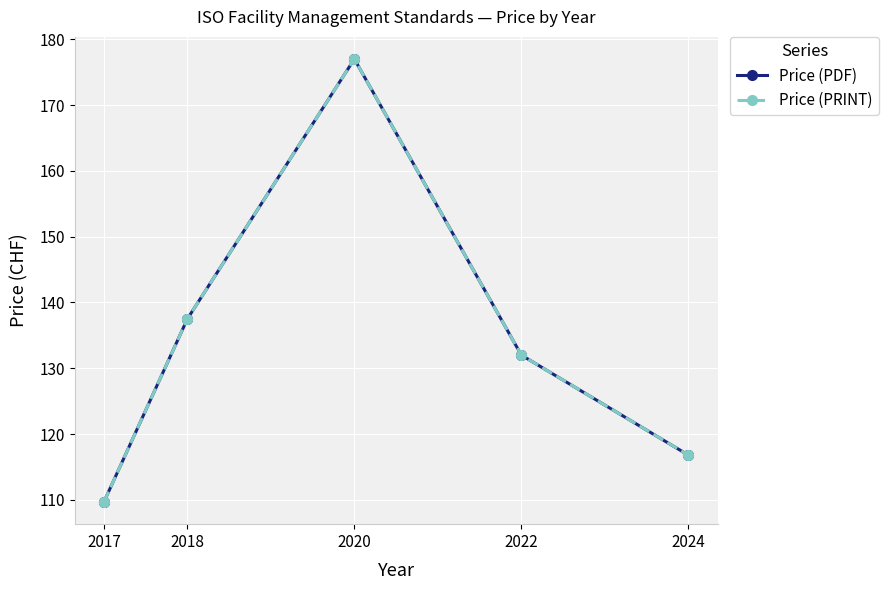

Does the chart have visible grid lines?

Yes